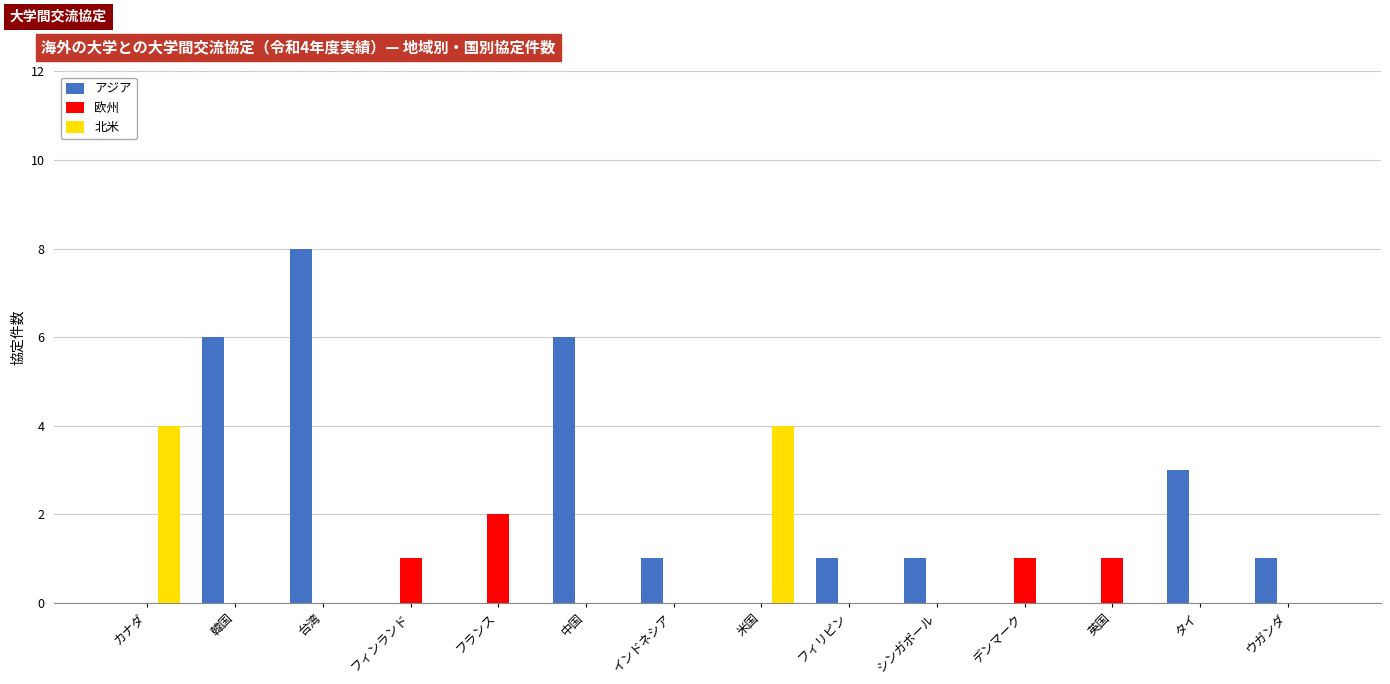

Reading left to right, extract all data points from this chart.

アジア: カナダ=0	韓国=6	台湾=8	フィンランド=0	フランス=0	中国=6	インドネシア=1	米国=0	フィリピン=1	シンガポール=1	デンマーク=0	英国=0	タイ=3	ウガンダ=1
欧州: カナダ=0	韓国=0	台湾=0	フィンランド=1	フランス=2	中国=0	インドネシア=0	米国=0	フィリピン=0	シンガポール=0	デンマーク=1	英国=1	タイ=0	ウガンダ=0
北米: カナダ=4	韓国=0	台湾=0	フィンランド=0	フランス=0	中国=0	インドネシア=0	米国=4	フィリピン=0	シンガポール=0	デンマーク=0	英国=0	タイ=0	ウガンダ=0